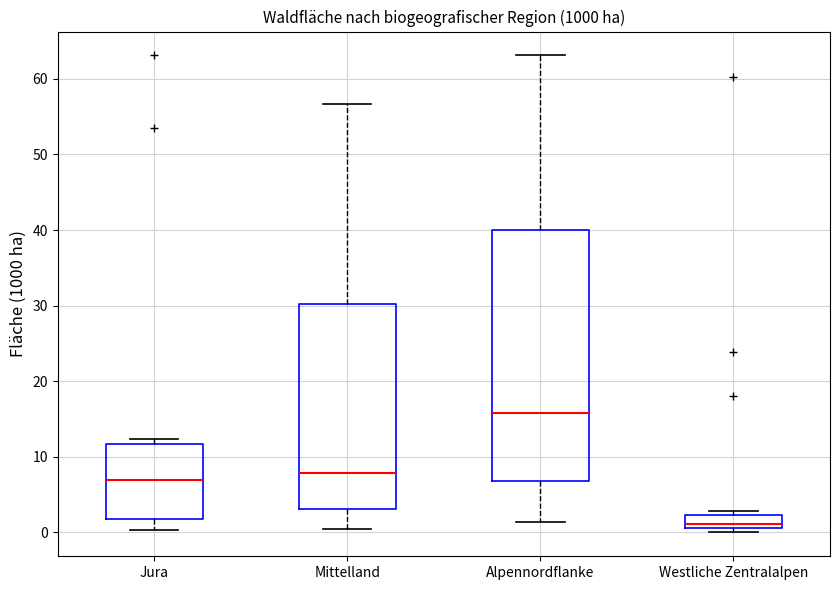

Which box's median line is the lowest?

Westliche Zentralalpen